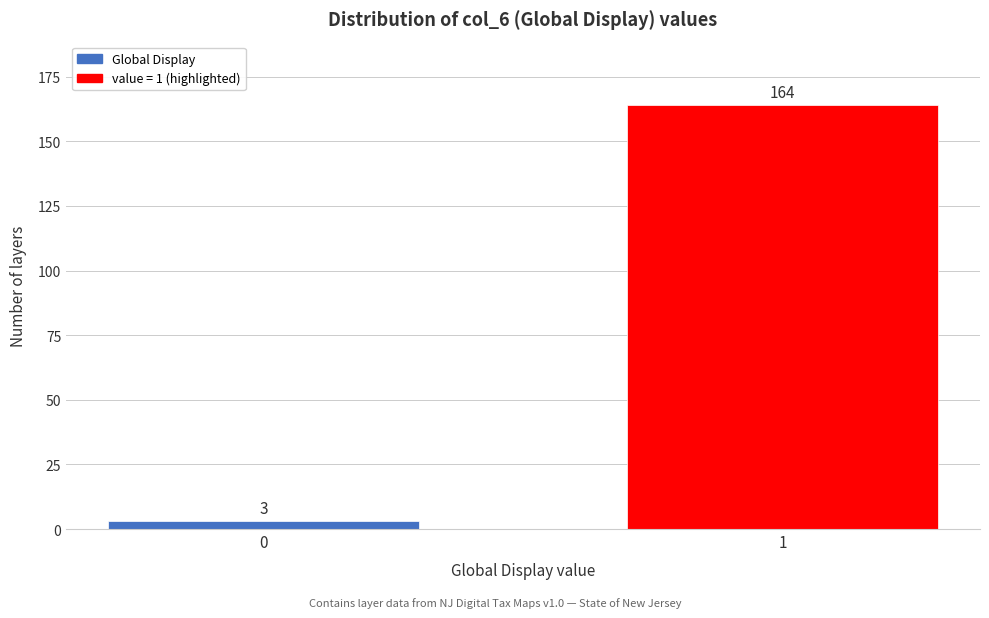

Reading right to left, list all the values displayed in this chart.

1=164	0=3